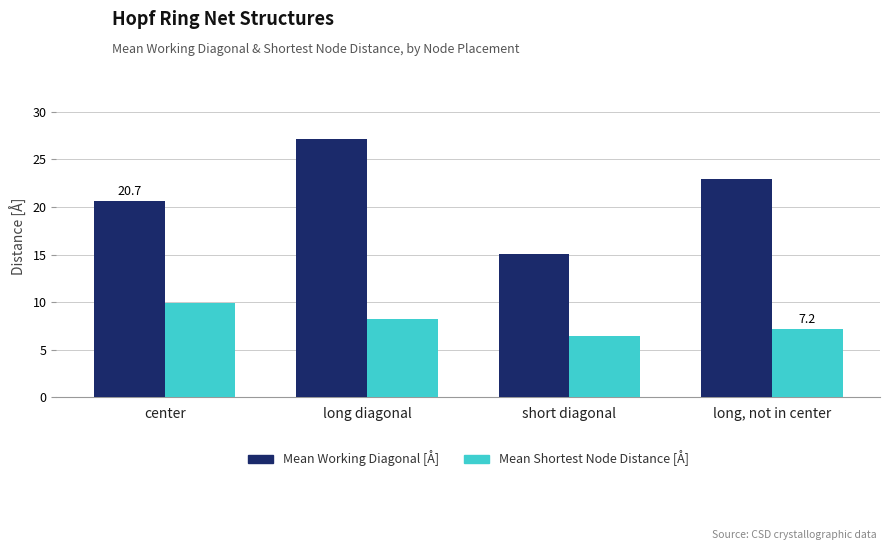

Which series has the widest spread of values?

Mean Working Diagonal [Å]